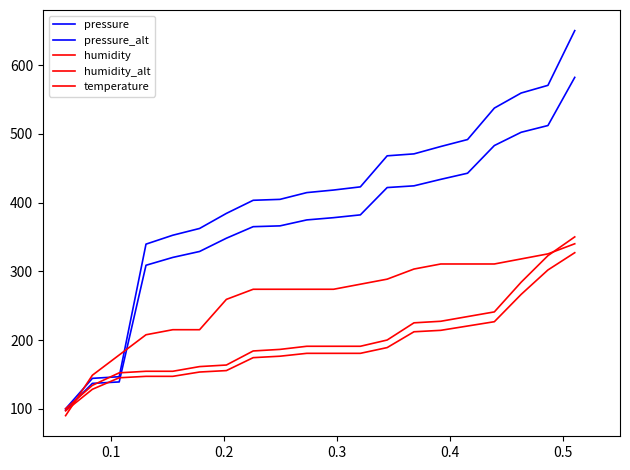

Which series ends up on top after the final intersection of pressure_alt and temperature?

pressure_alt